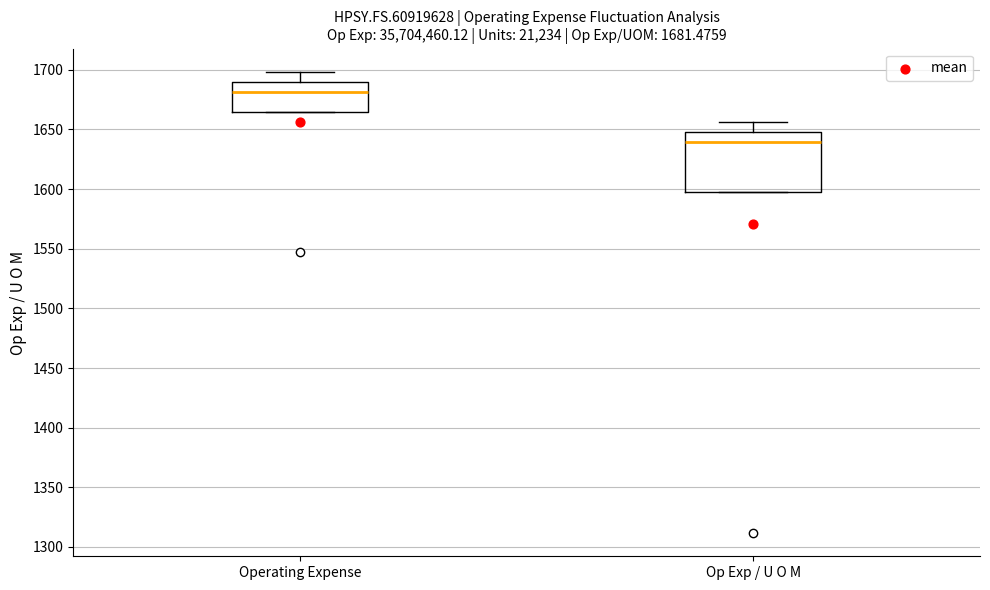

Which box's median line is the highest?

Operating Expense